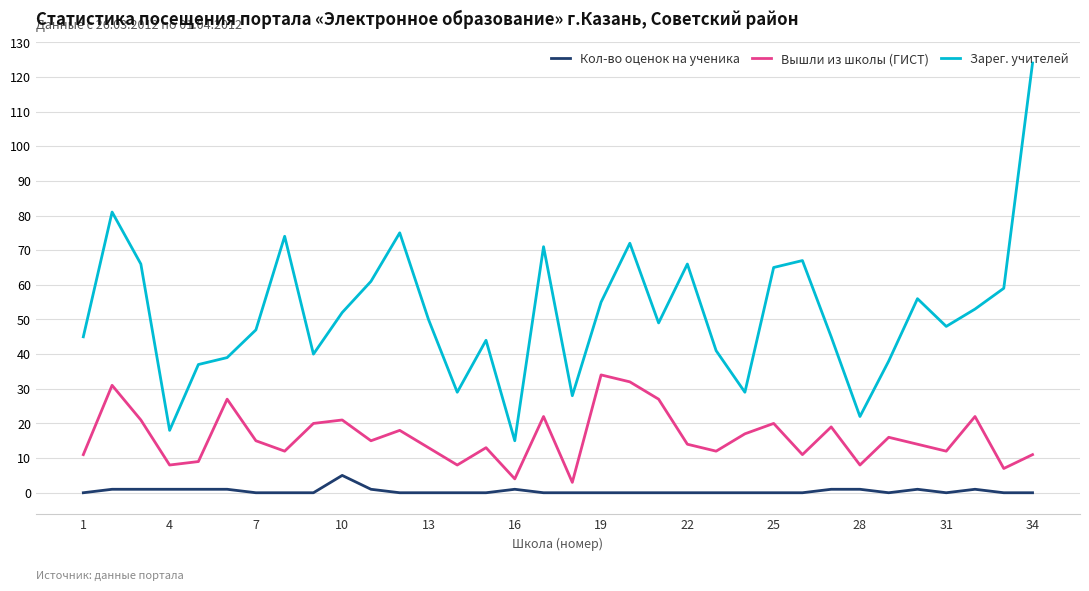

Which series has the largest range (max minus min)?

Зарег. учителей